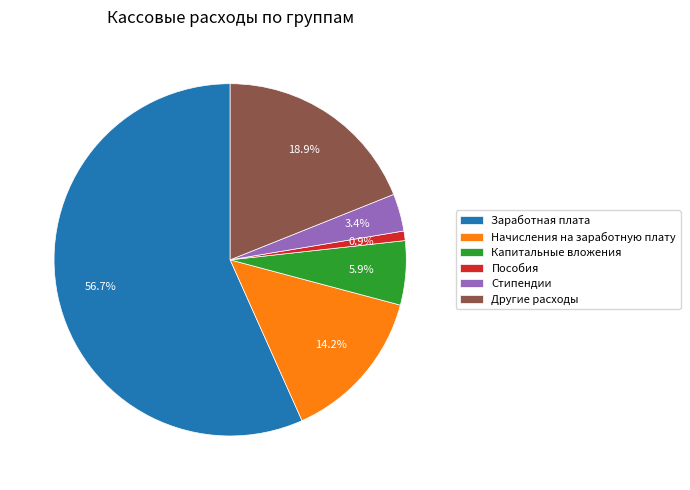

To the nearest percent, what portion does Другие расходы represent?

19%